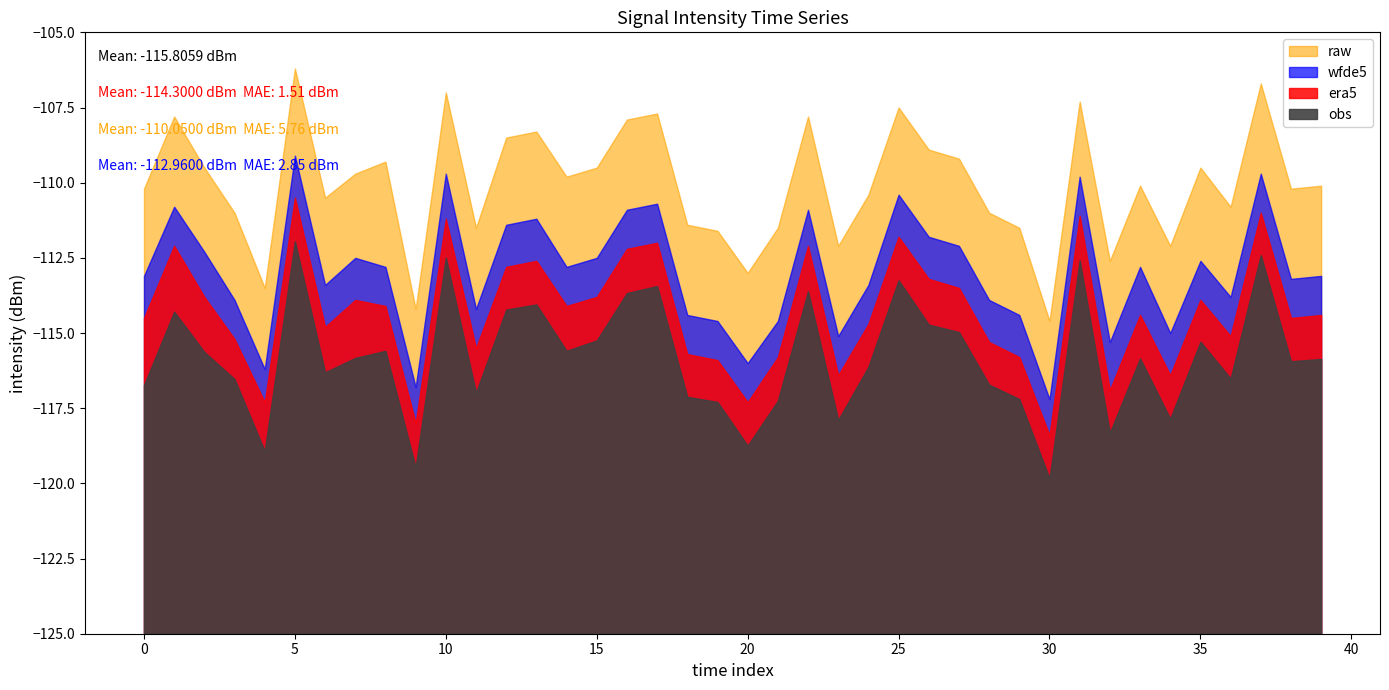

Reading right to left, what are all the values shown in this chart?

obs: -115.9	-115.9	-112.4	-116.5	-115.3	-117.8	-115.8	-118.3	-112.6	-119.8	-117.2	-116.7	-115.0	-114.7	-113.2	-116.1	-117.9	-113.6	-117.3	-118.7	-117.3	-117.1	-113.4	-113.7	-115.2	-115.6	-114.0	-114.2	-117.0	-112.5	-119.5	-115.6	-115.8	-116.3	-111.9	-118.9	-116.5	-115.6	-114.3	-116.7
era5: -114.4	-114.5	-111.0	-115.1	-113.9	-116.4	-114.4	-116.9	-111.1	-118.4	-115.8	-115.3	-113.5	-113.2	-111.8	-114.7	-116.4	-112.1	-115.8	-117.3	-115.9	-115.7	-112.0	-112.2	-113.8	-114.1	-112.6	-112.8	-115.5	-111.2	-118.0	-114.1	-113.9	-114.8	-110.5	-117.3	-115.2	-113.8	-112.1	-114.5
raw: -110.1	-110.2	-106.7	-110.8	-109.5	-112.1	-110.1	-112.6	-107.3	-114.6	-111.5	-111.0	-109.2	-108.9	-107.5	-110.4	-112.1	-107.8	-111.5	-113.0	-111.6	-111.4	-107.7	-107.9	-109.5	-109.8	-108.3	-108.5	-111.5	-107.0	-114.2	-109.3	-109.7	-110.5	-106.2	-113.5	-111.0	-109.5	-107.8	-110.2
wfde5: -113.1	-113.2	-109.7	-113.8	-112.6	-115.0	-112.8	-115.3	-109.8	-117.2	-114.4	-113.9	-112.1	-111.8	-110.4	-113.4	-115.1	-110.9	-114.6	-116.0	-114.6	-114.4	-110.7	-110.9	-112.5	-112.8	-111.2	-111.4	-114.2	-109.7	-116.8	-112.8	-112.5	-113.4	-109.1	-116.2	-113.9	-112.3	-110.8	-113.1